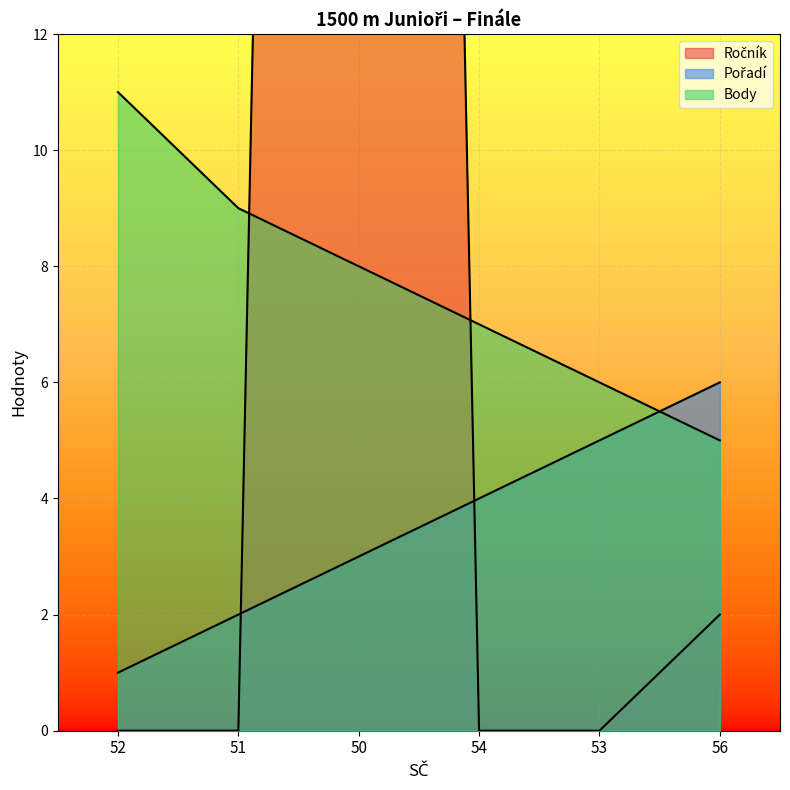

True or false: Body has more than 1 interior local peaks.

False